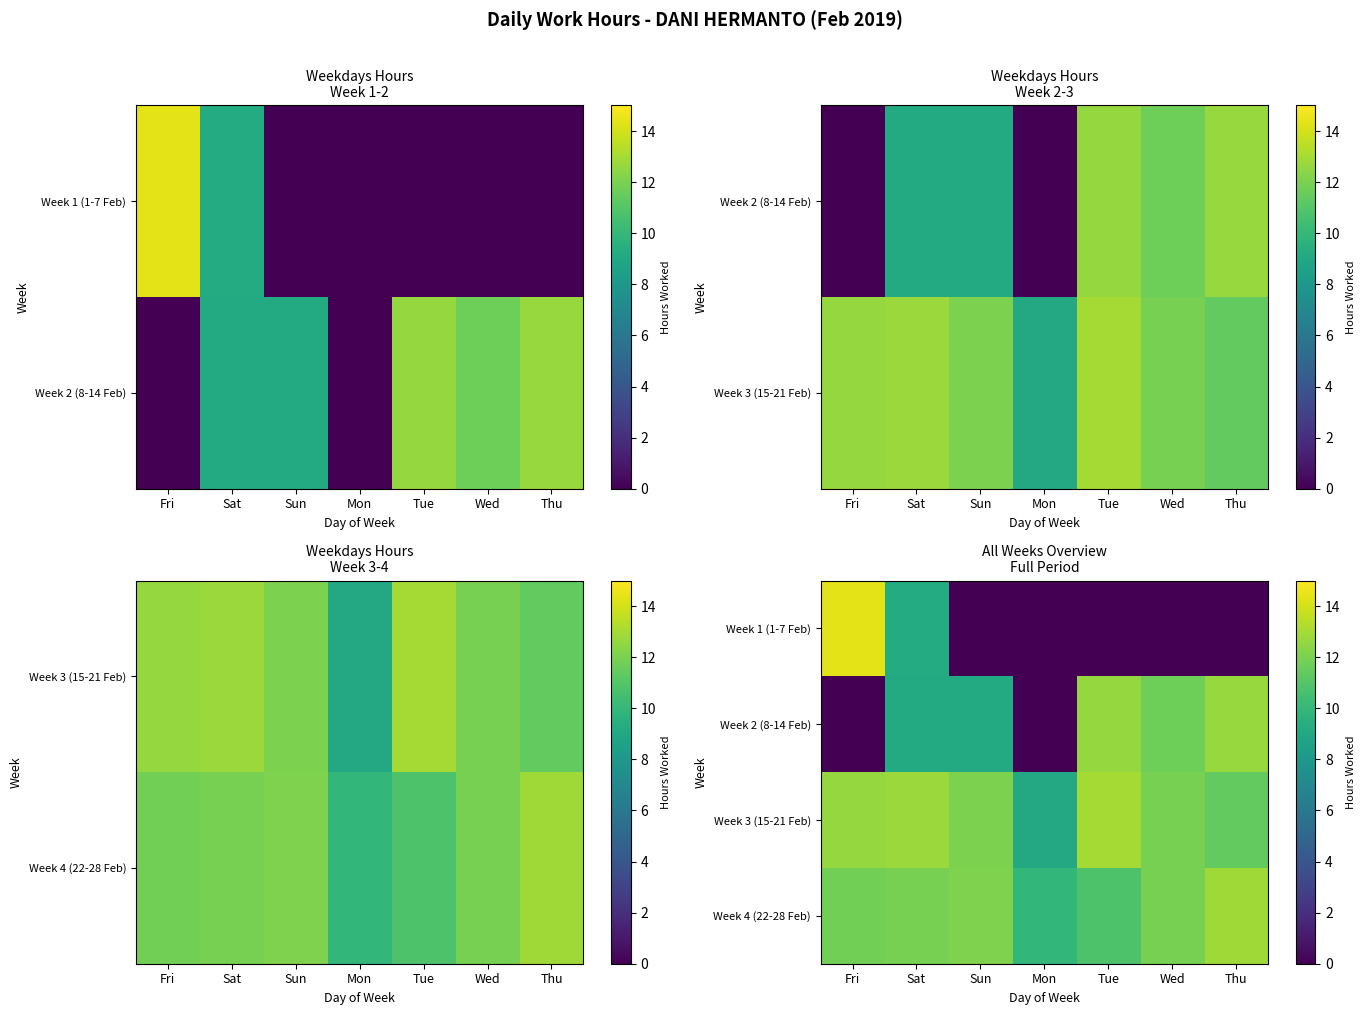

What is the difference between the maximum and minimum values in the Week 4 (22-28 Feb) series?

2.9